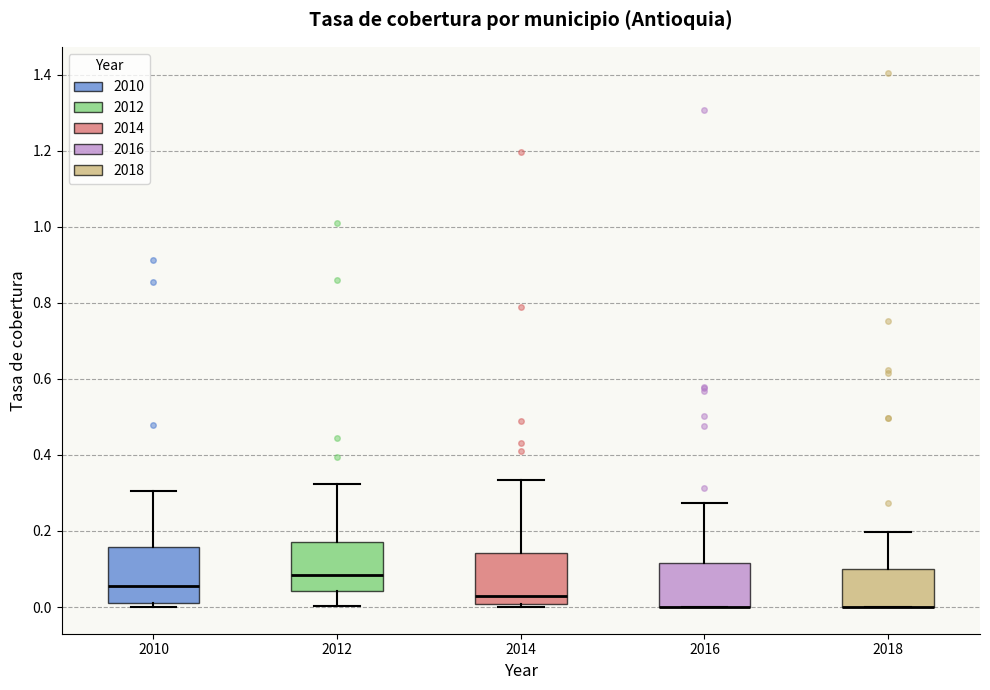

Reading left to right, transcribe this box plot: for each box, give where its median line is, the range the box spans, and where its two whiskers end, as read against the y-axis. The values are not printed on the chart, so give them approximately, as read against the axis.

2010: median 0.06, box 0.02 to 0.16, whiskers 0.00 to 0.30
2012: median 0.08, box 0.04 to 0.18, whiskers 0.00 to 0.32
2014: median 0.02, box 0.00 to 0.14, whiskers 0.00 (just below the box's lower edge) to 0.34
2016: median 0.00 (drawn on the box's lower edge), box 0.00 to 0.12, whiskers 0.00 to 0.28
2018: median 0.00 (drawn on the box's lower edge), box 0.00 to 0.10, whiskers 0.00 to 0.20